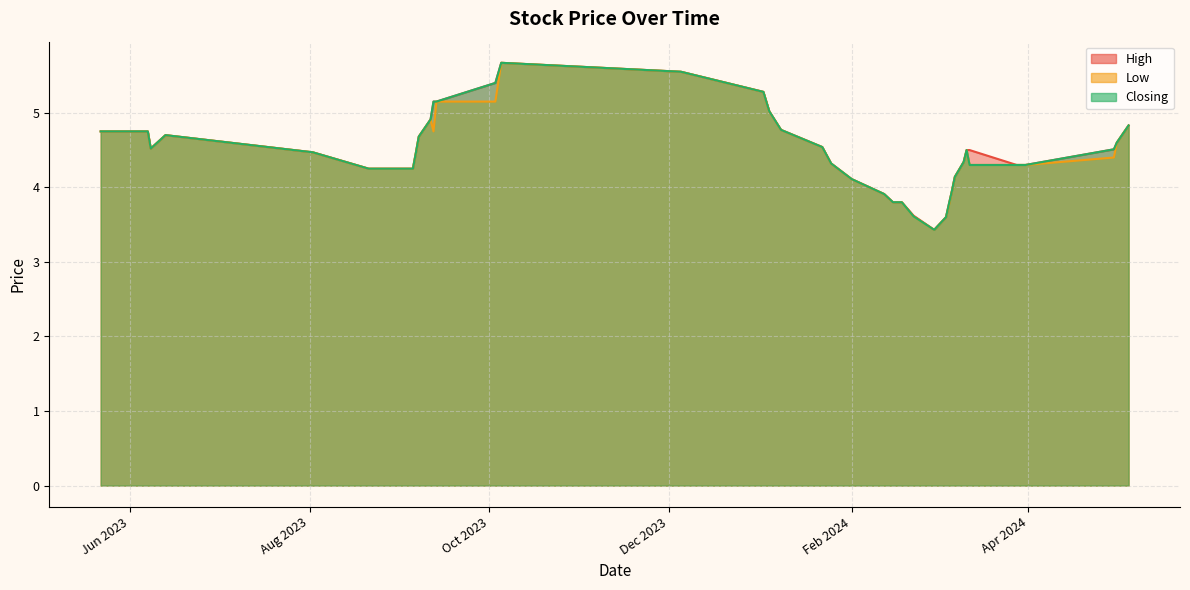

True or false: High has a value of 4.8 at 08/01/2024.

True